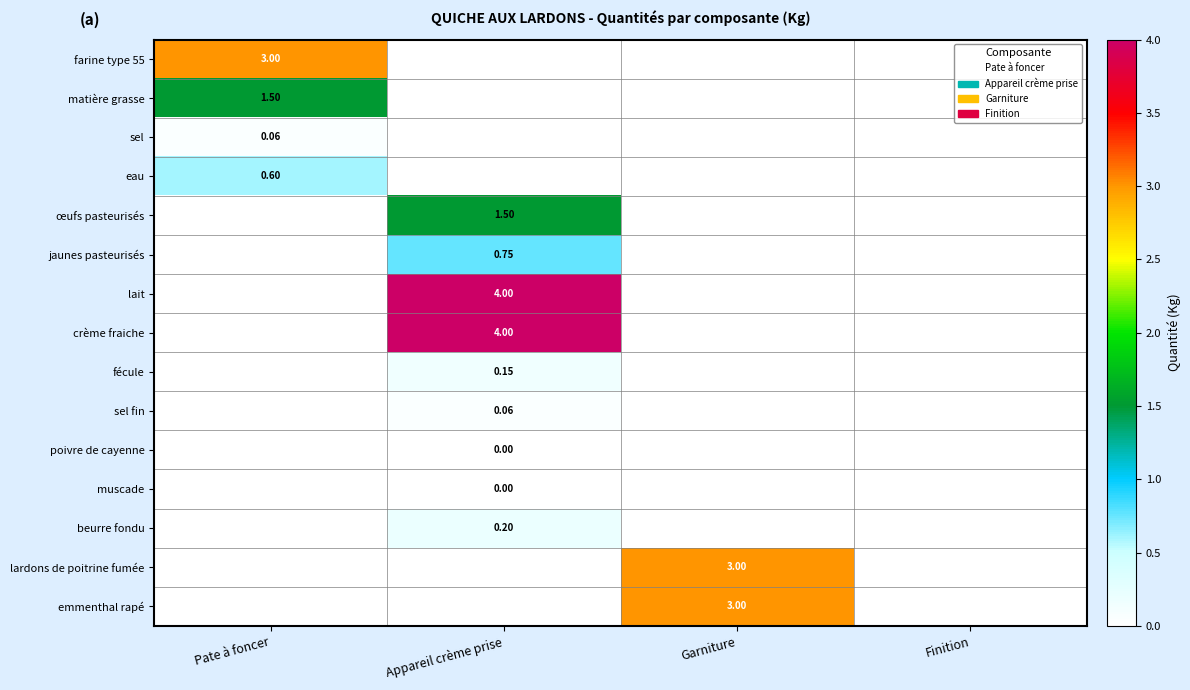

At how many categories does at least one series exceed 0?

3